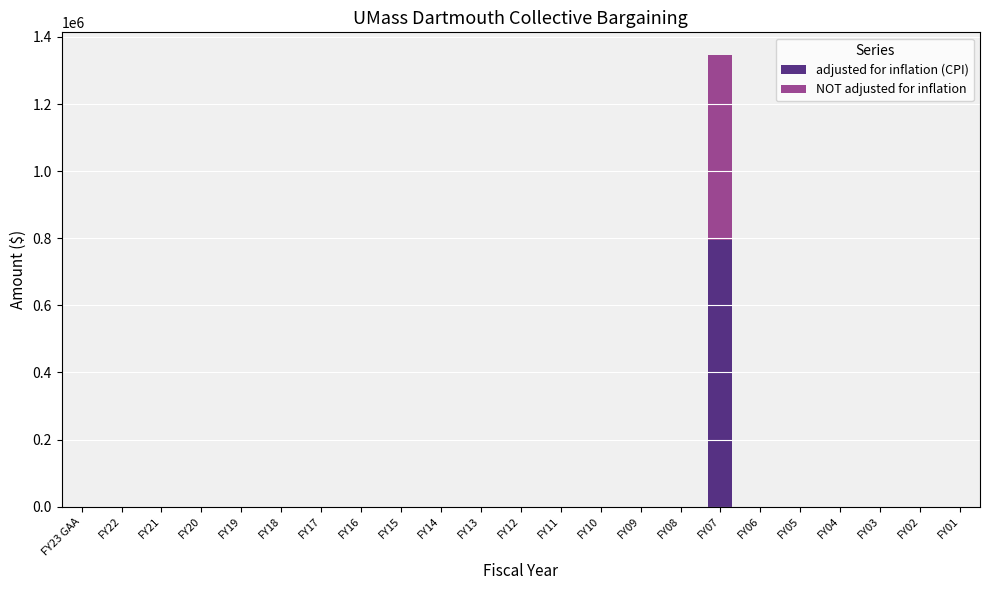

What is the maximum value for adjusted for inflation (CPI)?

794501